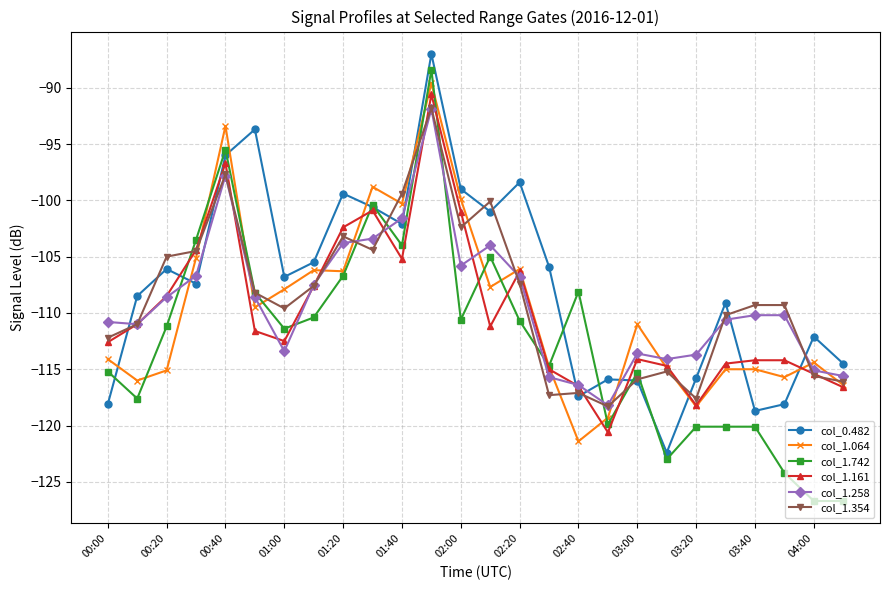

How many data points does each series have?

26